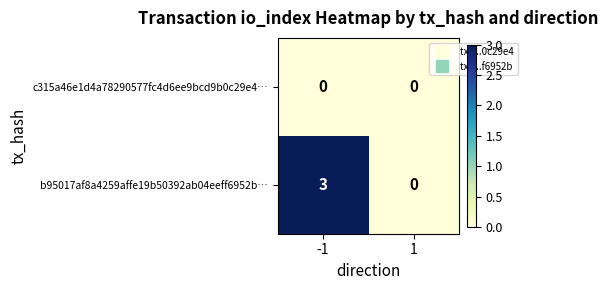

True or false: b95017af8a4259affe19b50392ab04eeff6952b… has a value of 5 at -1.

False